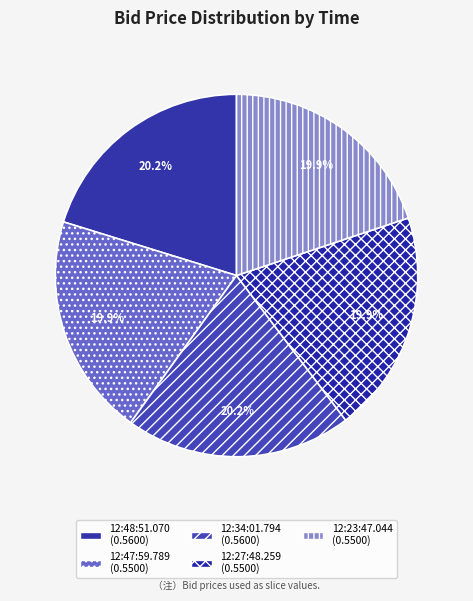

Which category has the smallest portion of the pie?

12:47:59.789